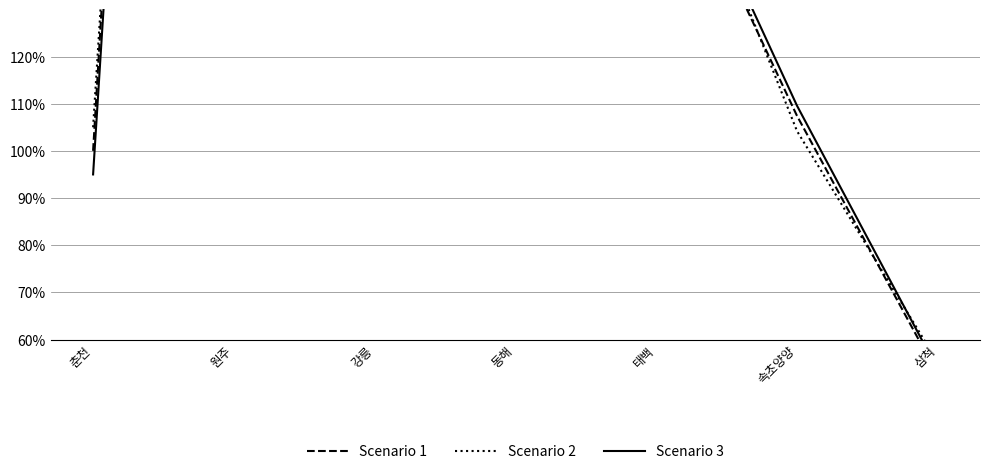

What is the difference between the Scenario 3 values at 삼척 and 태백?

120.6